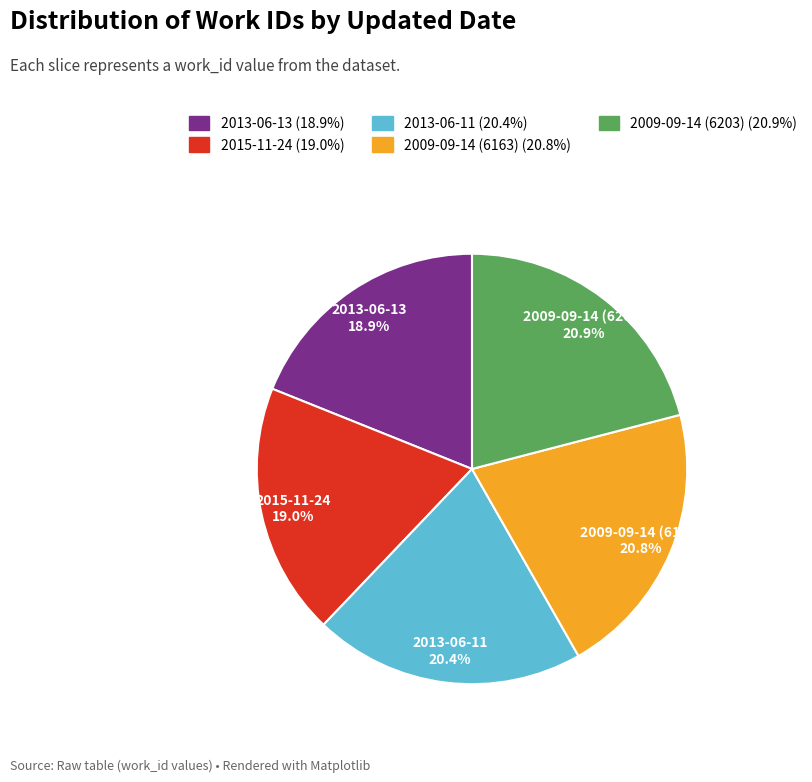

Is there a majority slice in this chart?

No